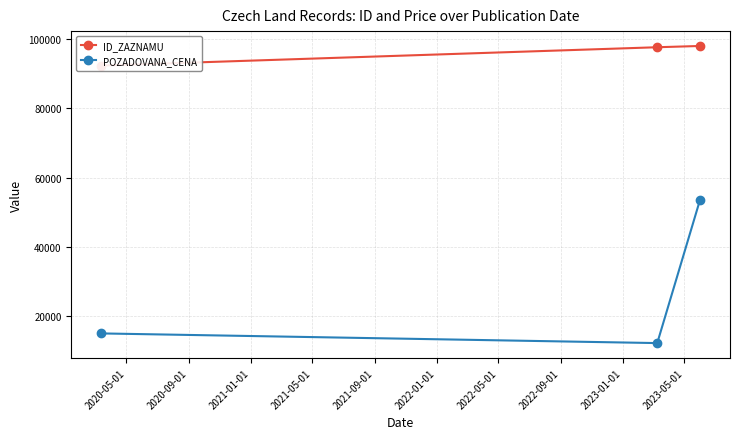

What is the value of the POZADOVANA_CENA point at the 3rd from the left?

53600